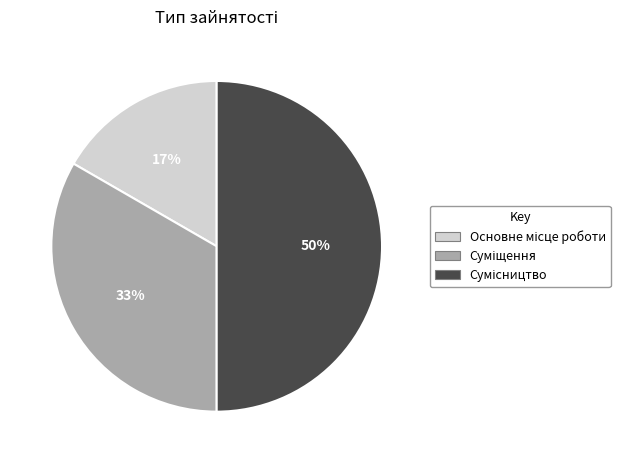

To the nearest percent, what is the average slice percentage?

33%